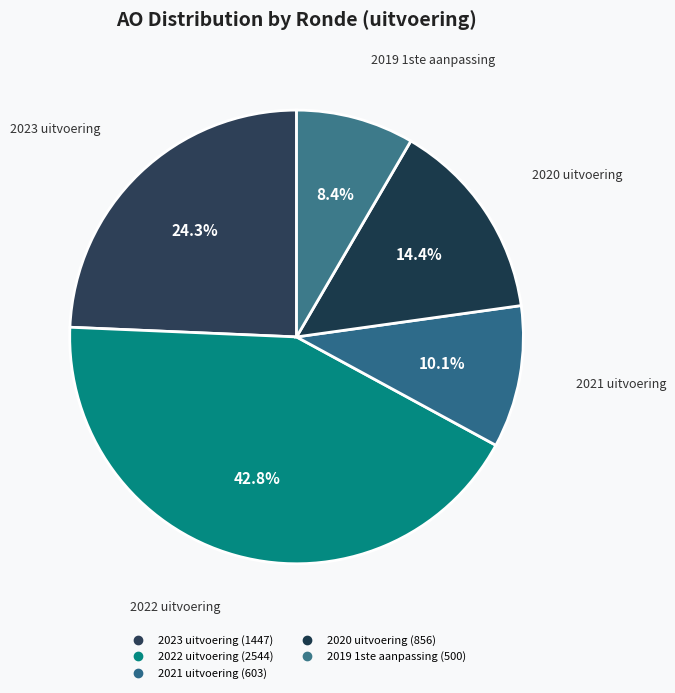

Is it true that 2021 uitvoering is 1% of the pie?

False